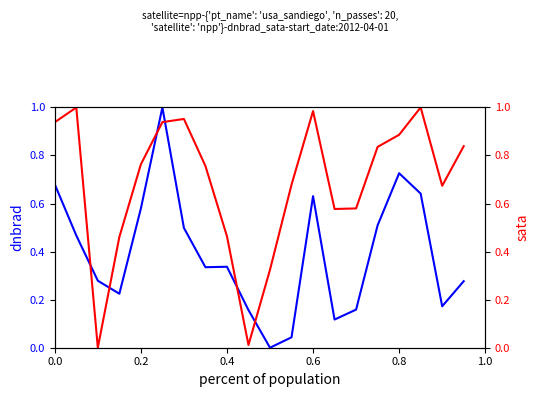

What is the value of the dnbrad point at the 4th from the left?

0.2